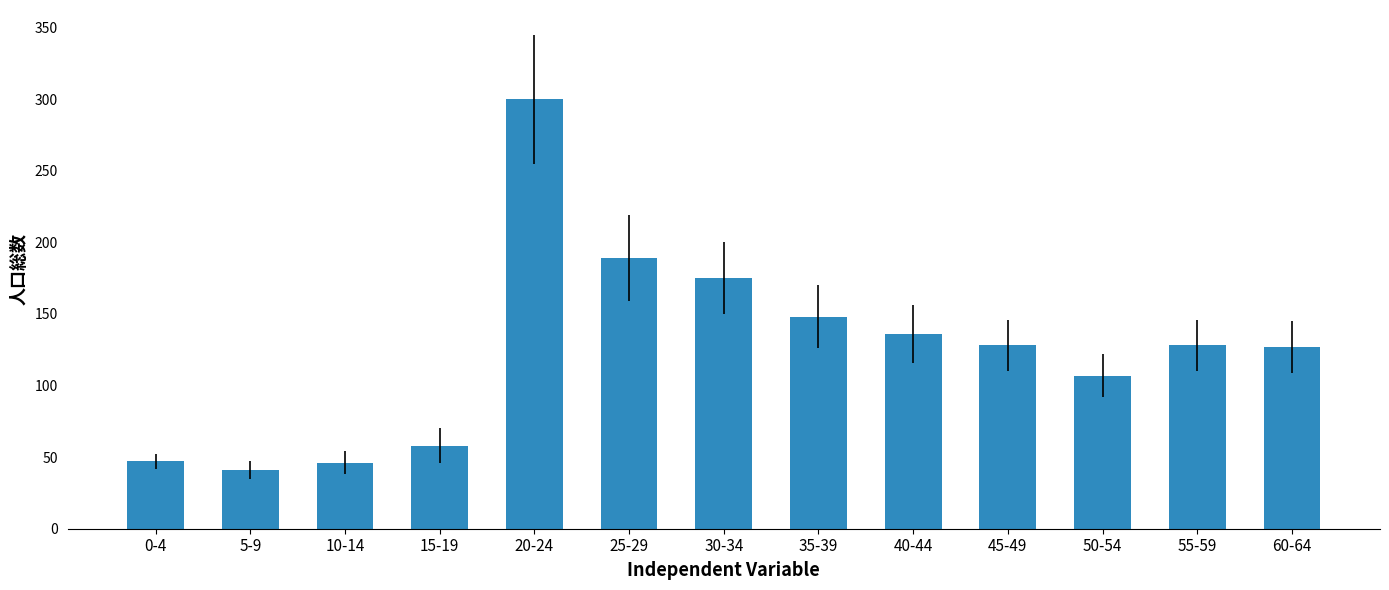

True or false: the data shows 82 at 45-49.

False